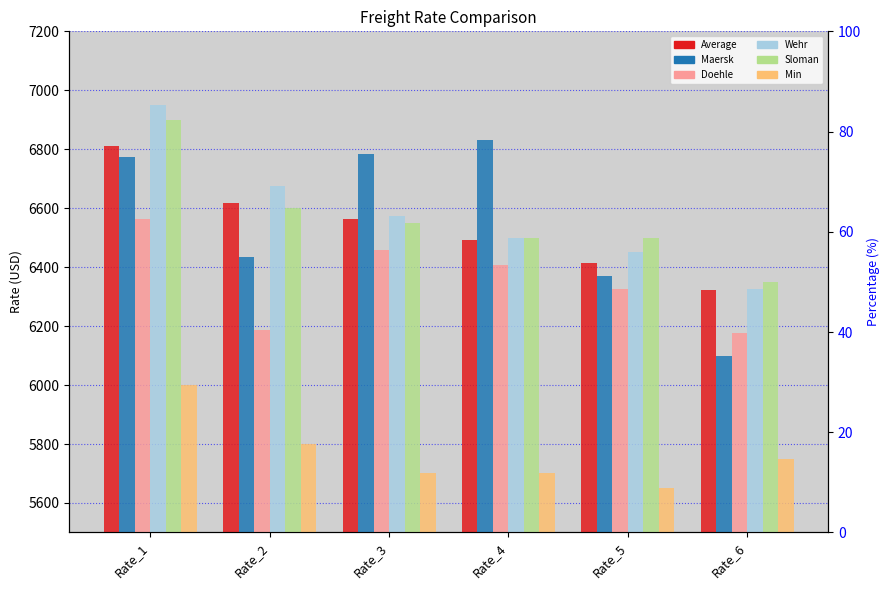

List the series in order of their peak value, highest first.

Wehr, Sloman, Maersk, Average, Doehle, Min